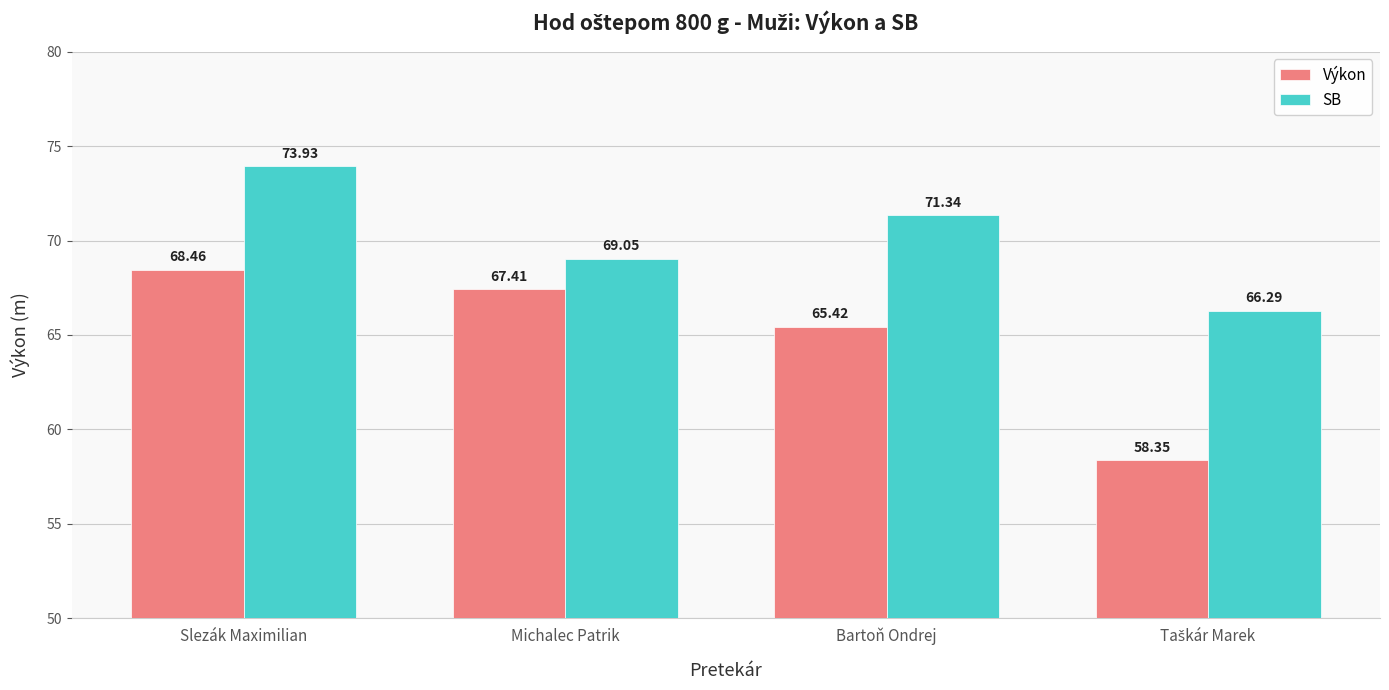

What is the sum of all Výkon values?

259.6